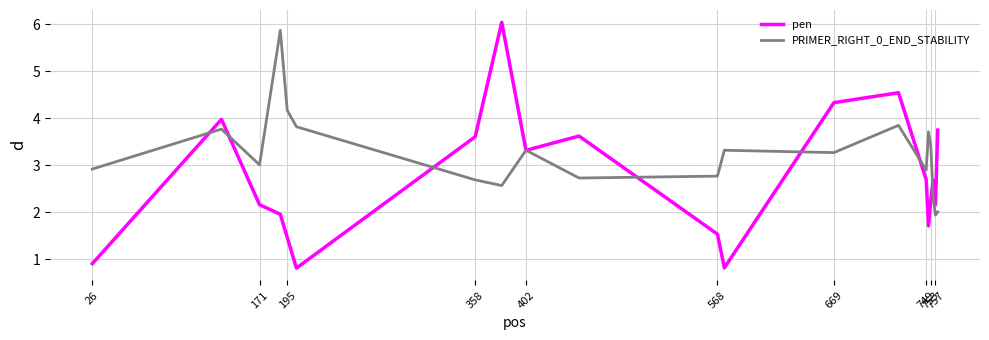

How many lines are shown in the chart?

2